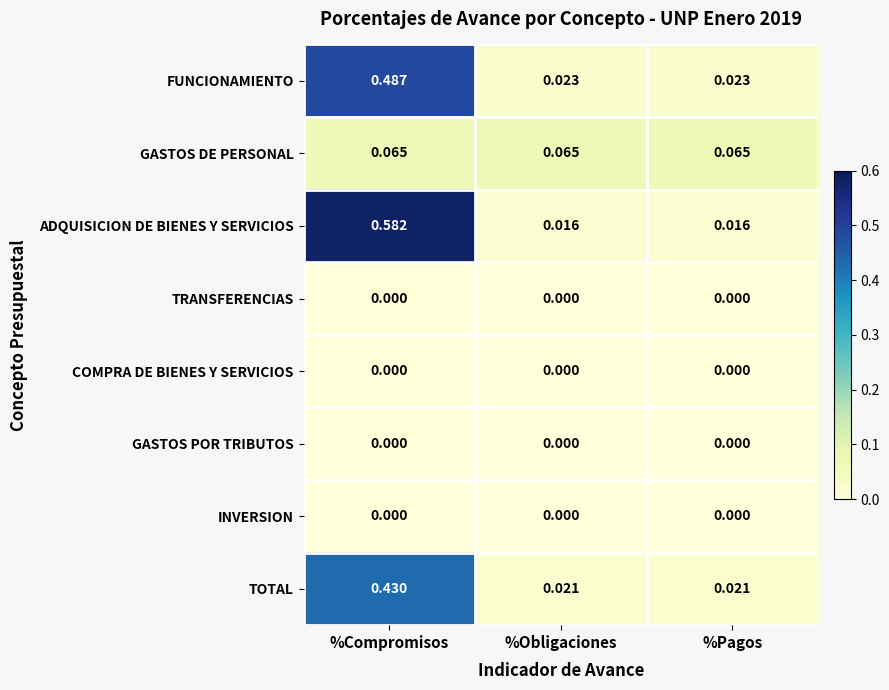

Which series has the largest total across all categories?

ADQUISICION DE BIENES Y SERVICIOS